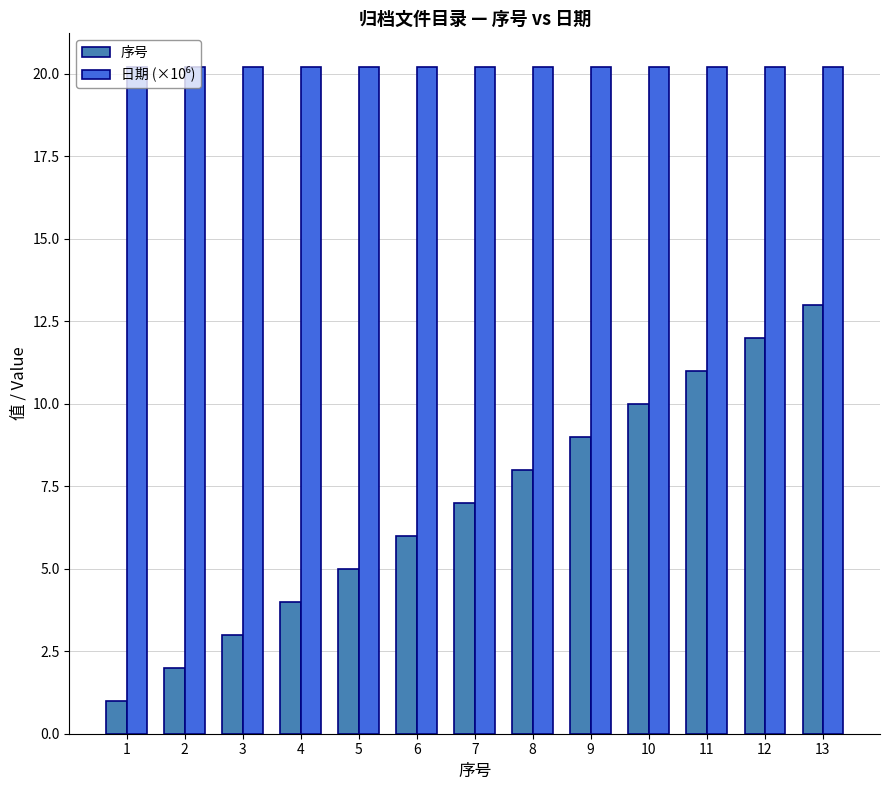

What is the difference between the highest and lowest values at 10?

10.2